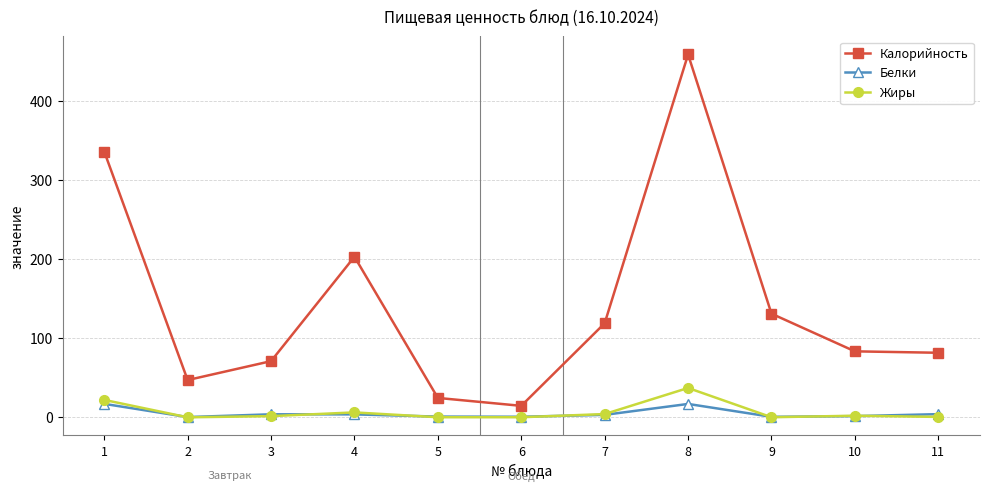

Where is the first local maximum for Калорийность?

4